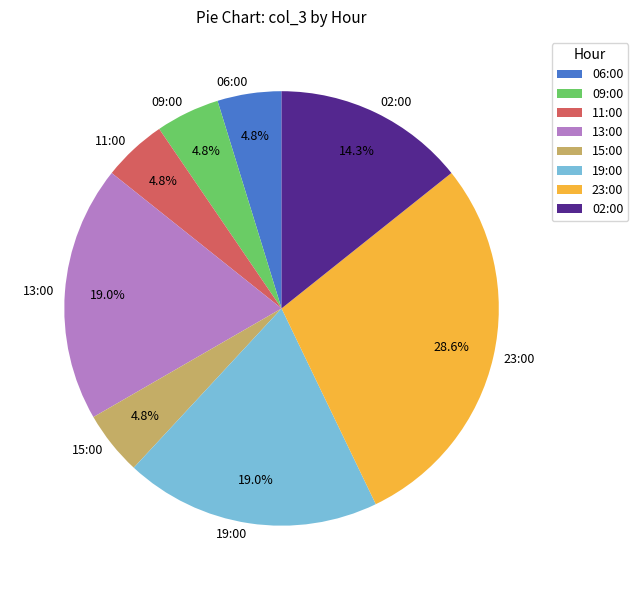

Which slice is the largest?

23:00